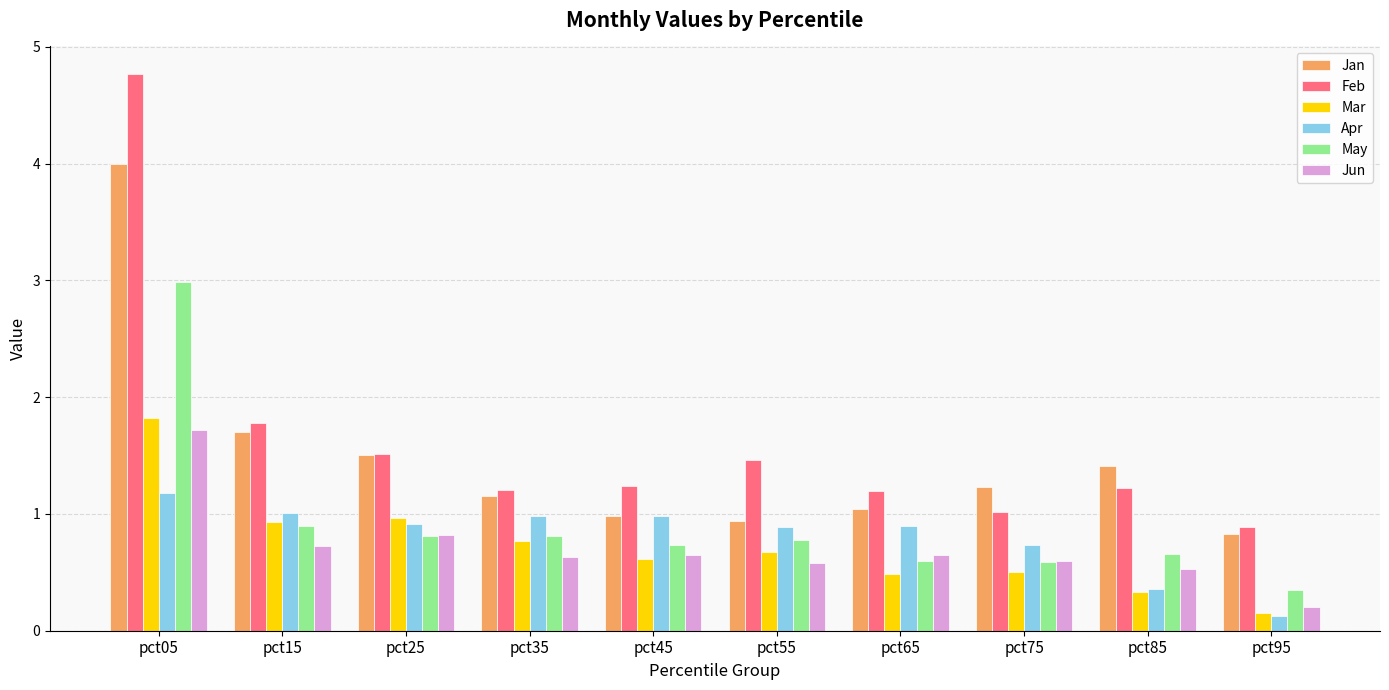

List the series in order of their peak value, lowest first.

Apr, Jun, Mar, May, Jan, Feb